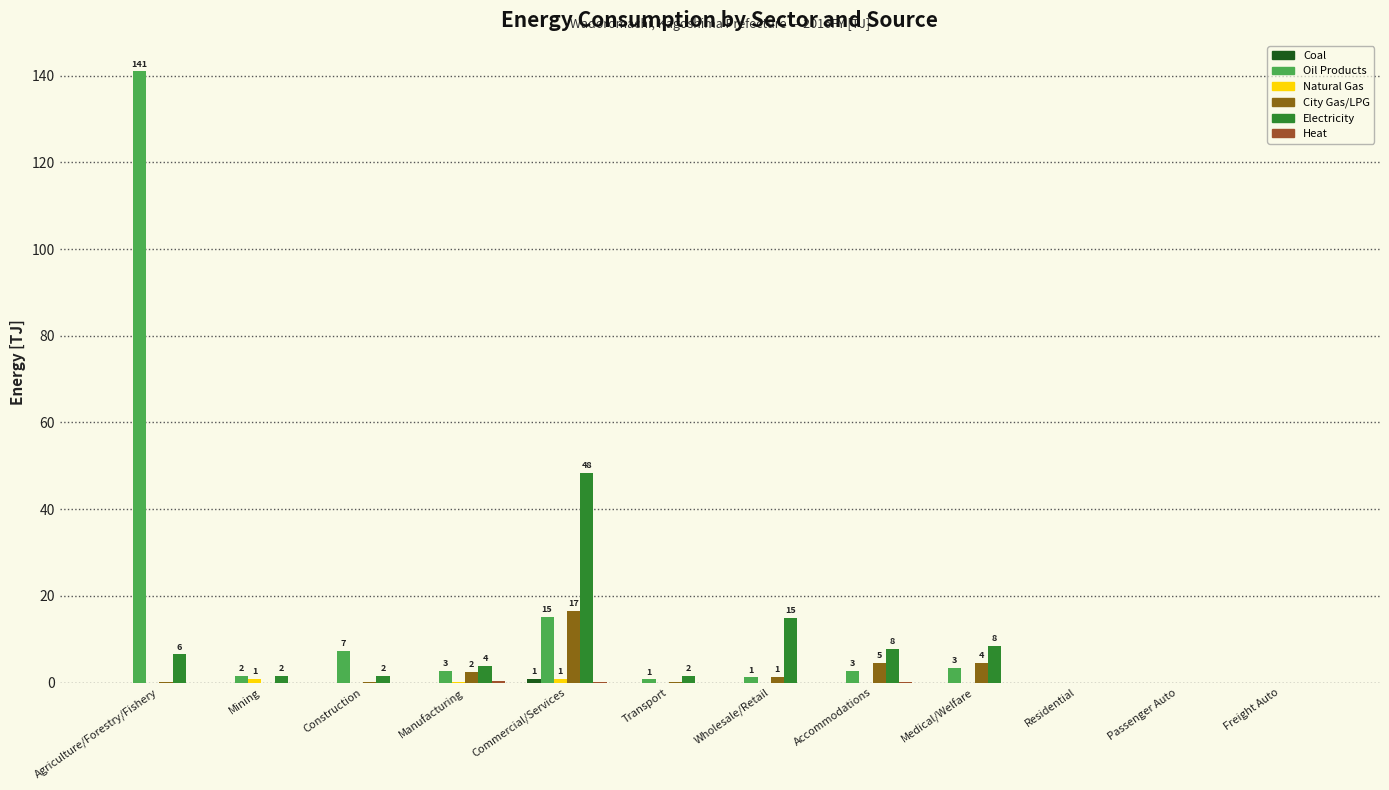

Which category has the highest value in the City Gas/LPG series?

Commercial/Services